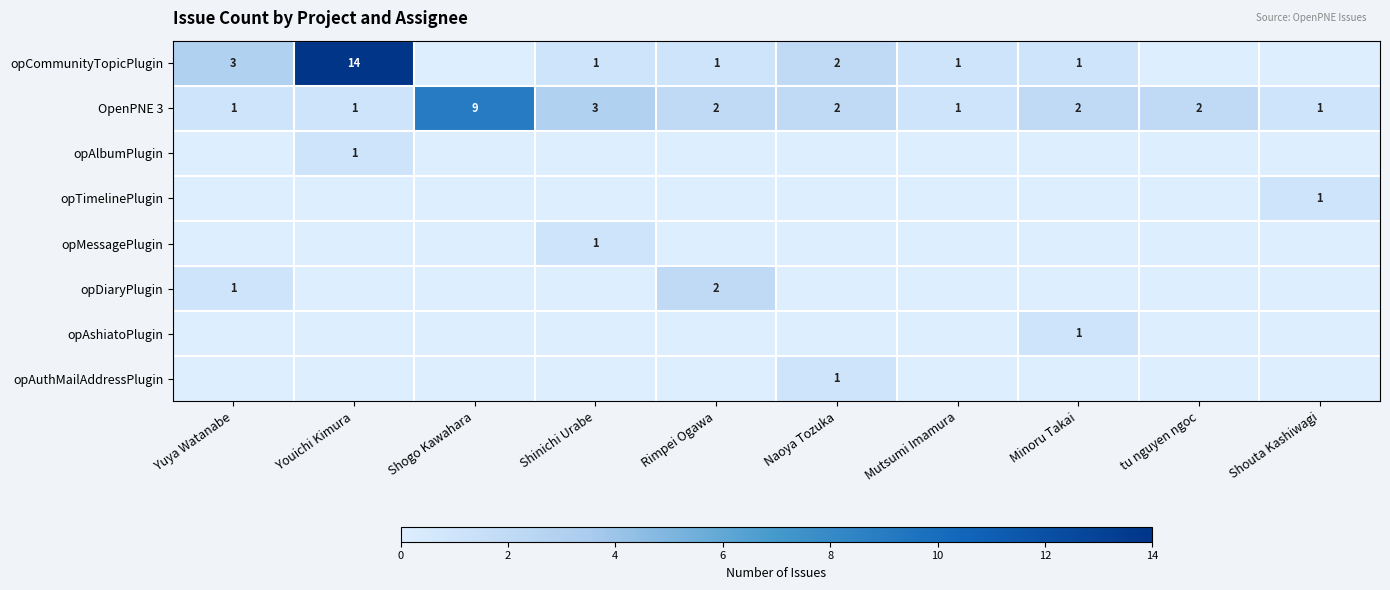

The value of opCommunityTopicPlugin at Youichi Kimura is 14. True or false?

True